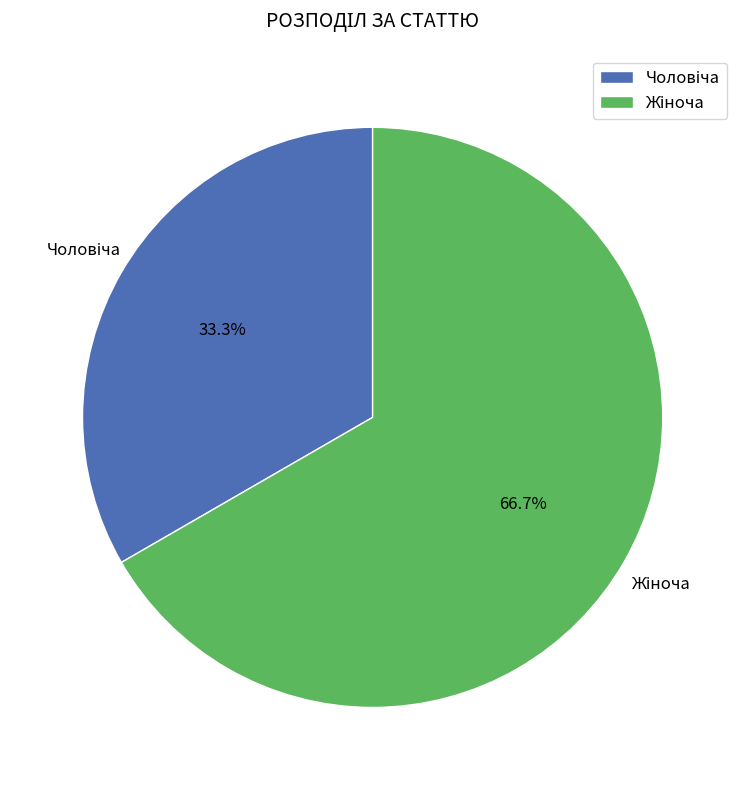

How many segments does this pie chart have?

2